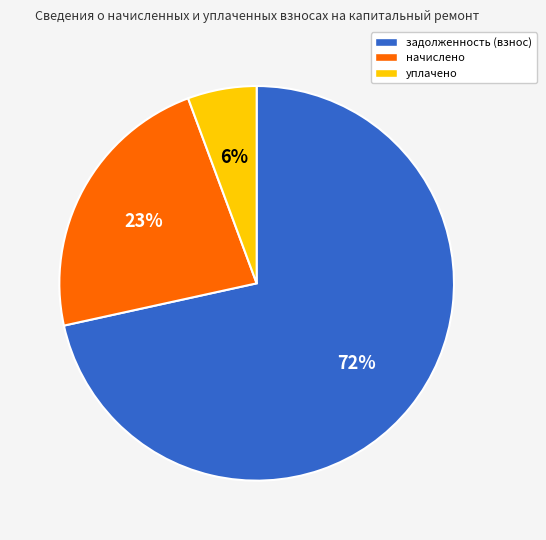

Count the number of slices in the pie.

3